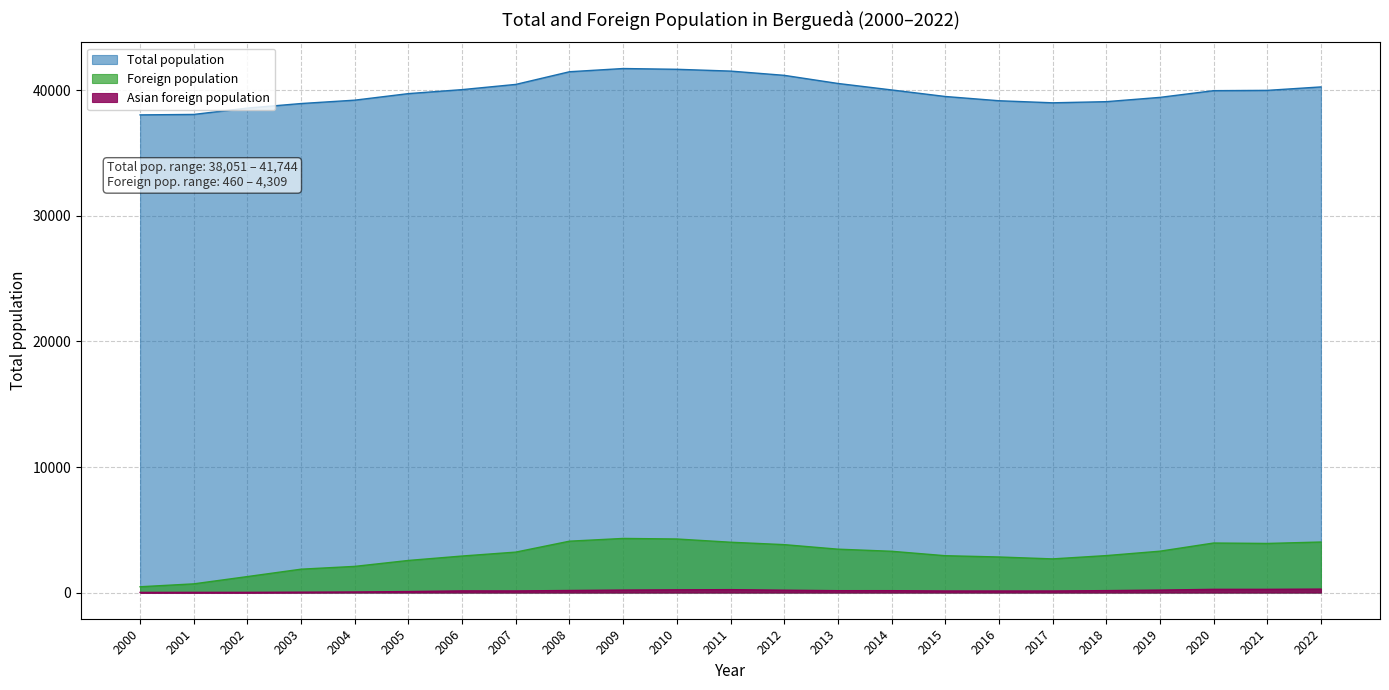

What is the difference between the maximum and minimum values in the Foreign population series?

3849